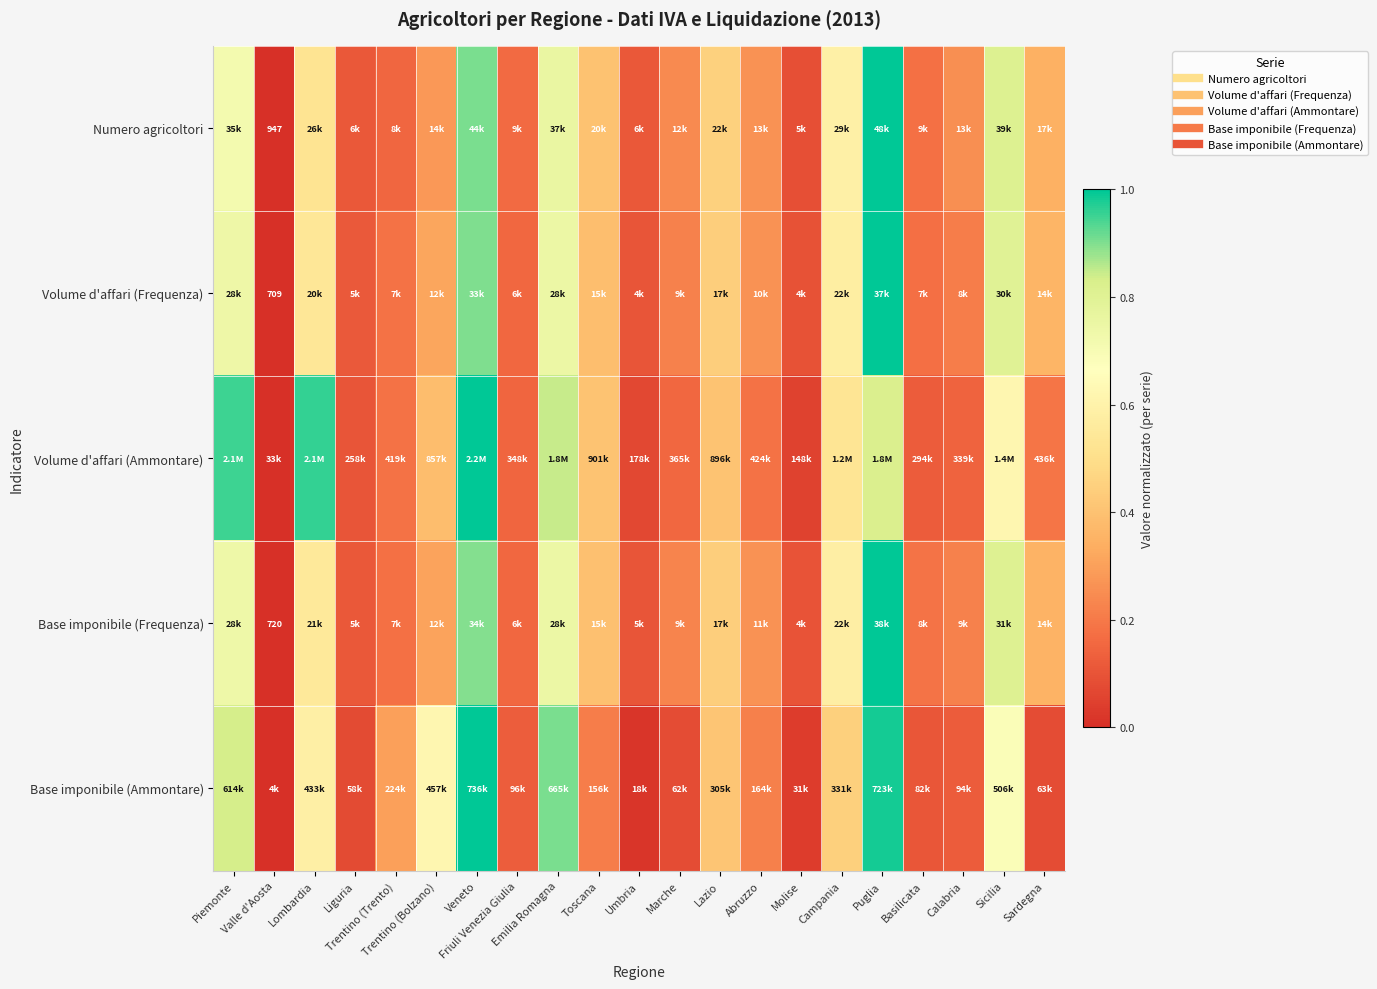

Rank the categories by Volume d'affari (Ammontare) value from lowest to highest.

Valle d'Aosta, Molise, Umbria, Liguria, Basilicata, Calabria, Friuli Venezia Giulia, Marche, Trentino (Trento), Abruzzo, Sardegna, Trentino (Bolzano), Lazio, Toscana, Campania, Sicilia, Puglia, Emilia Romagna, Piemonte, Lombardia, Veneto